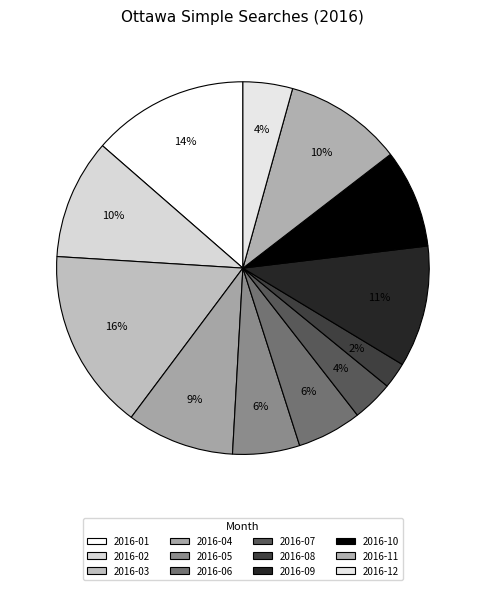

Is 2016-07 the majority of the pie?

No